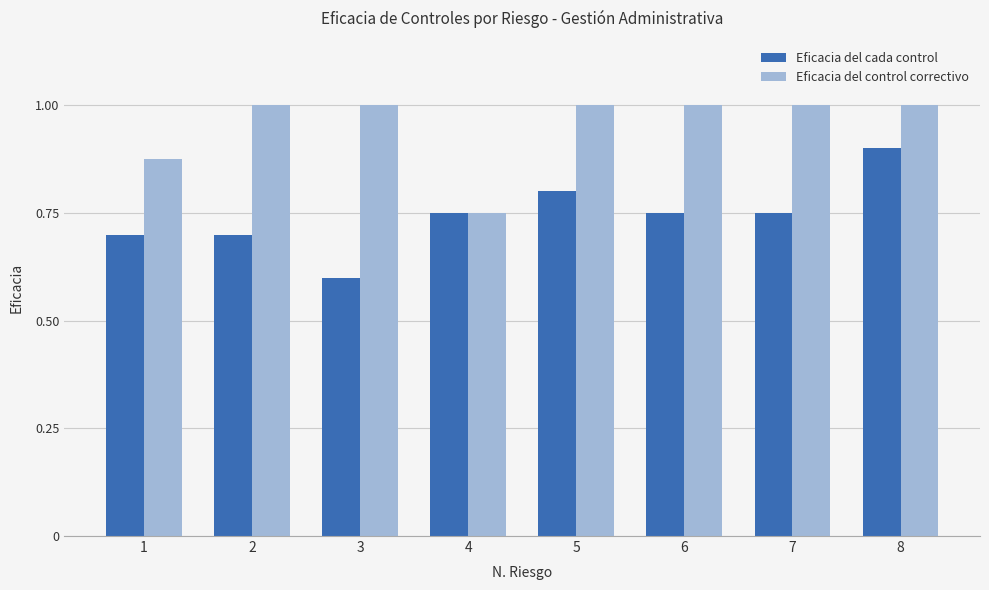

Which series has the largest total across all categories?

Eficacia del control correctivo